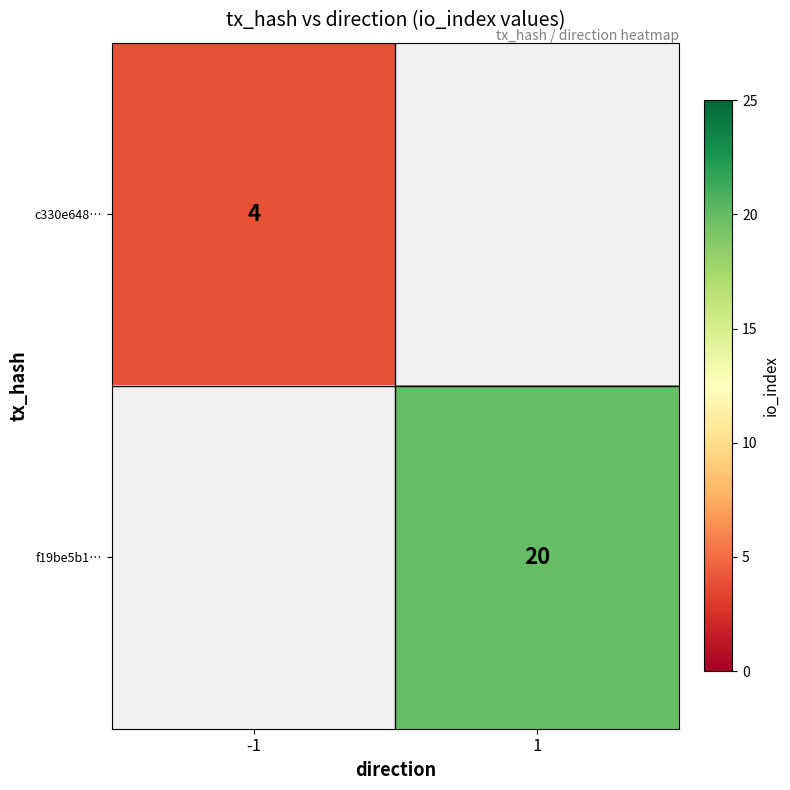

Which category has the highest value across all series?

1